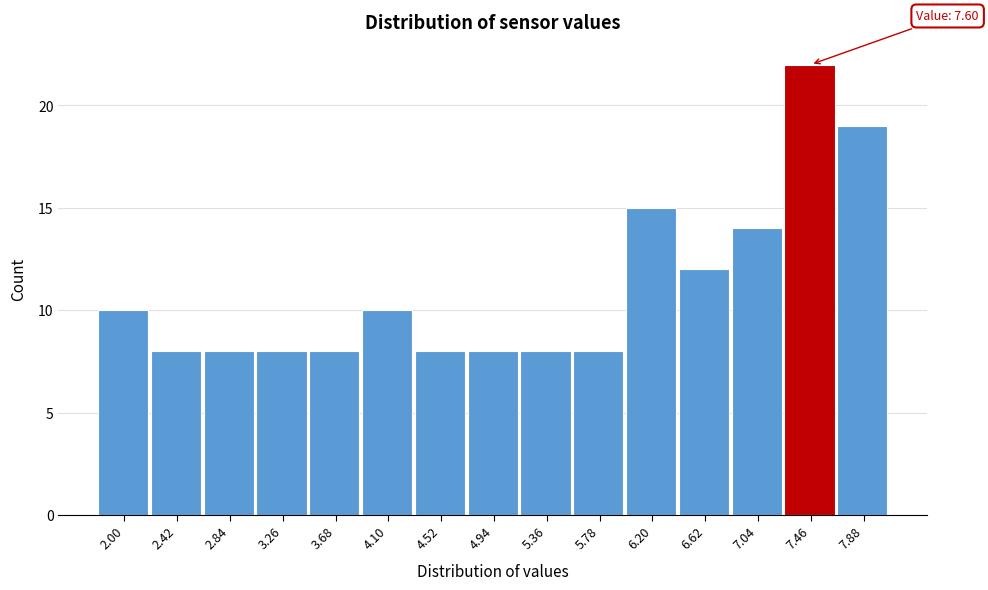

Reading left to right, extract all data points from this chart.

10	8	8	8	8	10	8	8	8	8	15	12	14	22	19